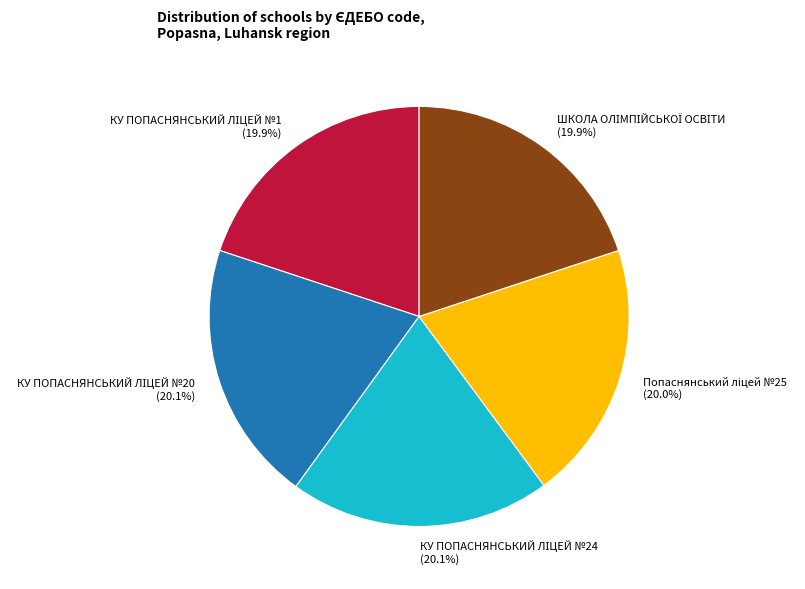

How many segments does this pie chart have?

5